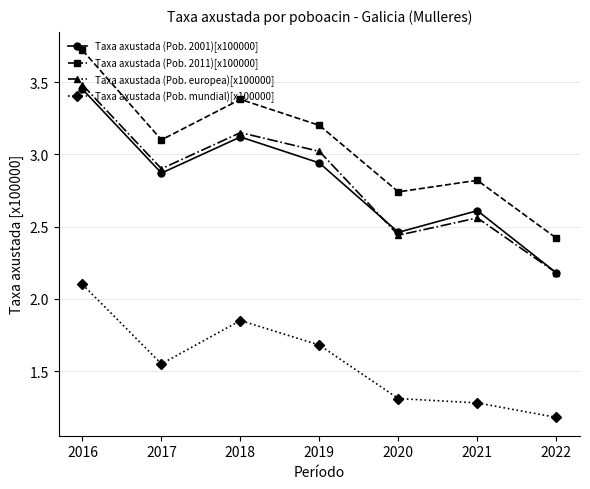

True or false: Taxa axustada (Pob. 2011)[x100000] has more than 1 points higher than both neighbors.

True